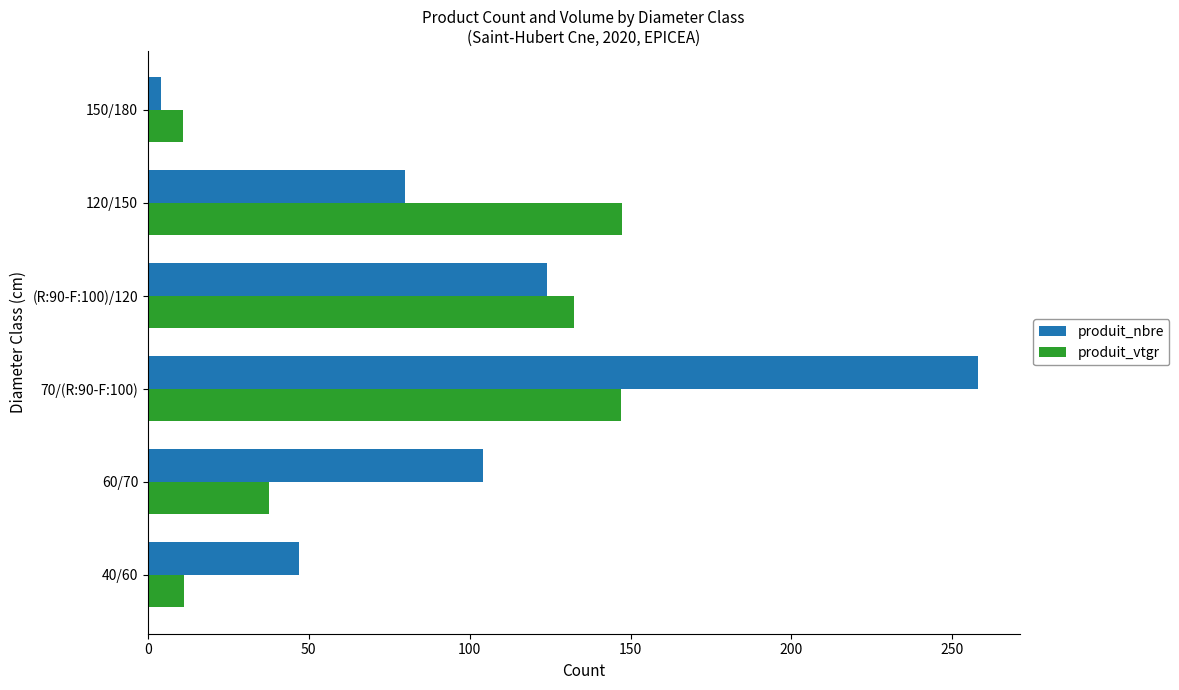

Count the number of data series in this chart.

2